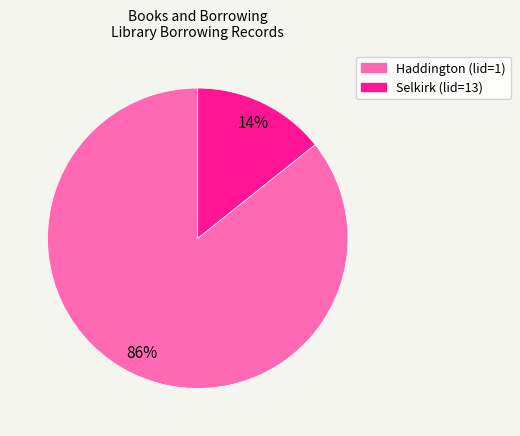

Is there any slice that represents more than half of the pie?

Yes